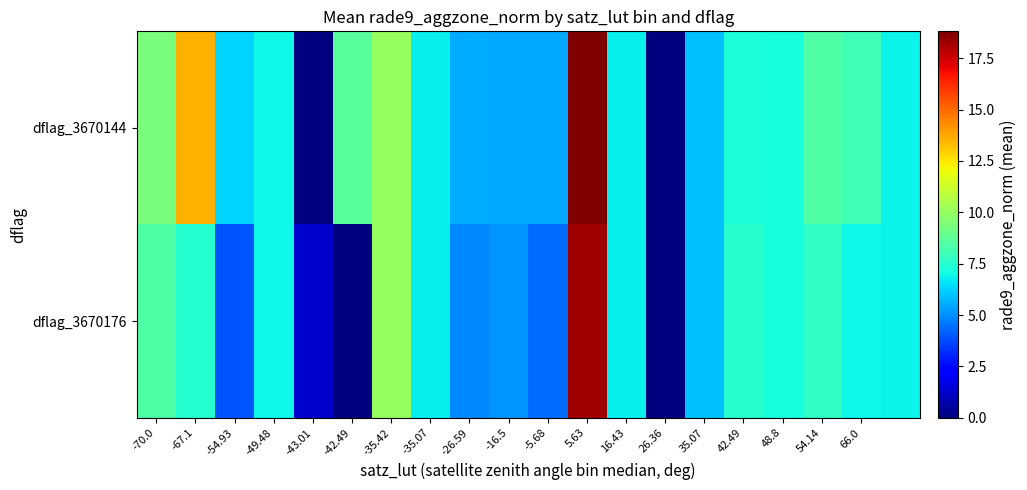

Count the number of categories in the chart.

20